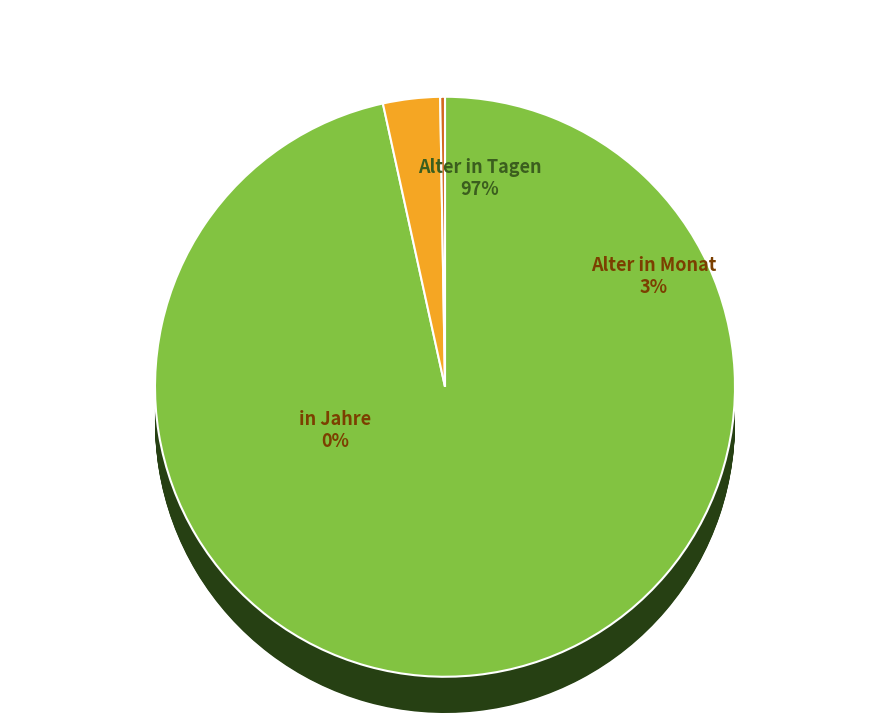

Is there any slice that represents more than half of the pie?

No